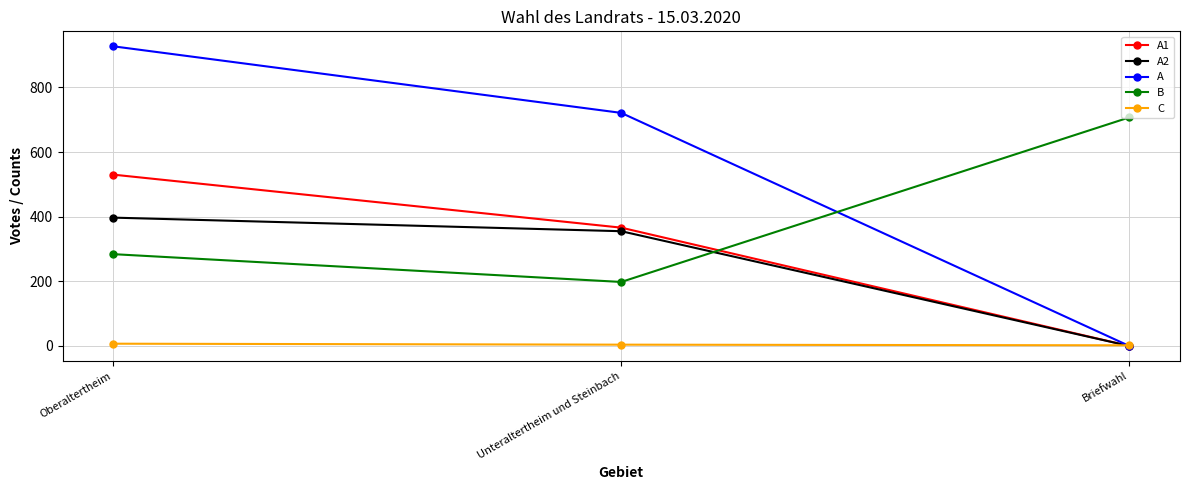

Which series changed the most between Oberaltertheim and Briefwahl?

A